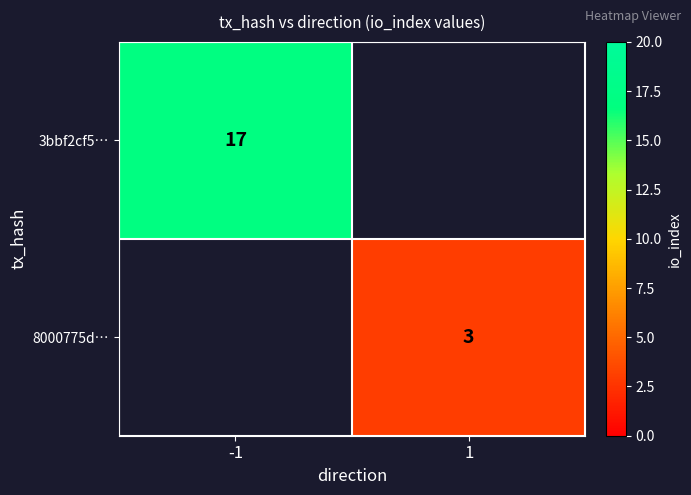

Is it true that 8000775d… equals 1.6 at 1?

False